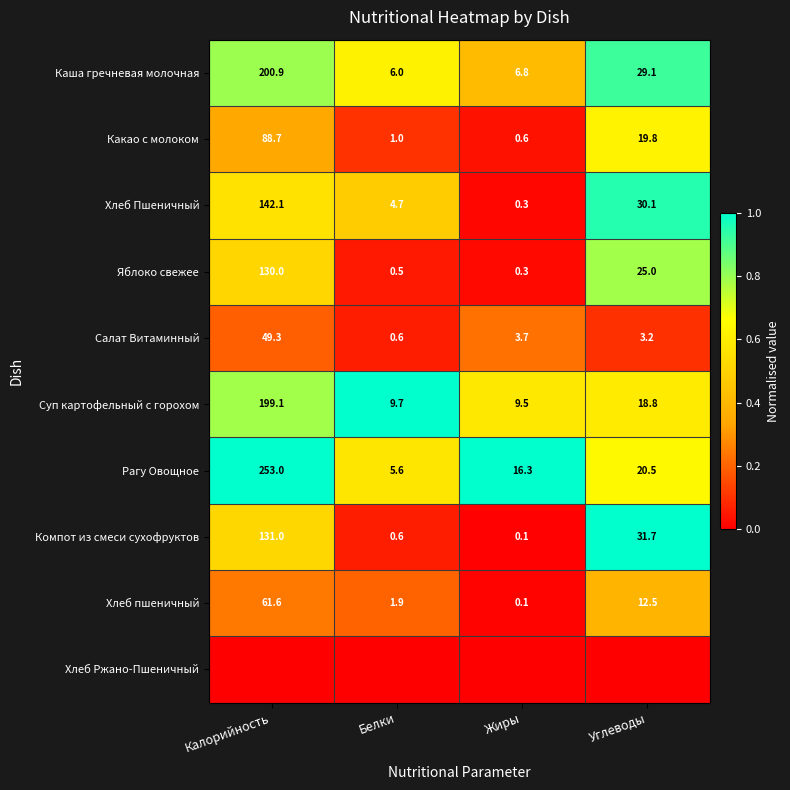

What is the highest value of the Яблоко свежее series?

130.0